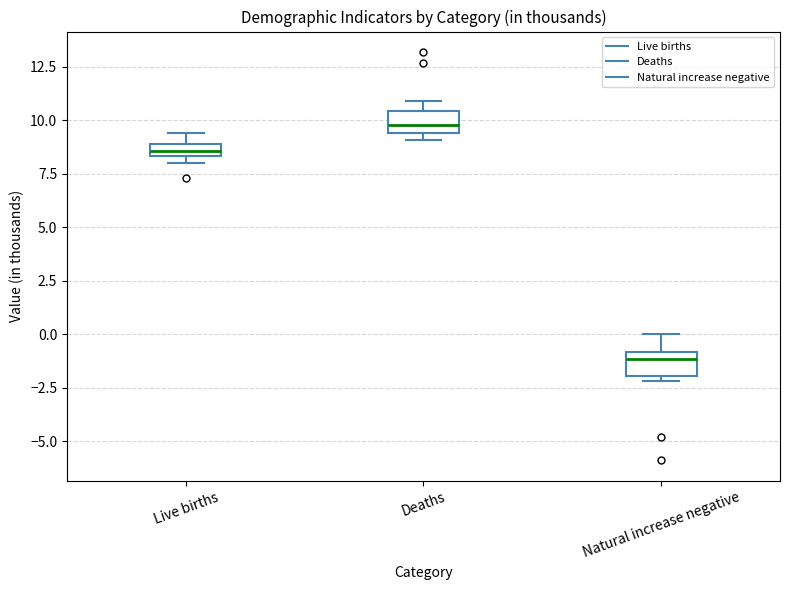

Where is the upper edge of the box for Deaths on the y-axis? The values are not printed on the chart, so give them approximately, as read against the axis.

10.5